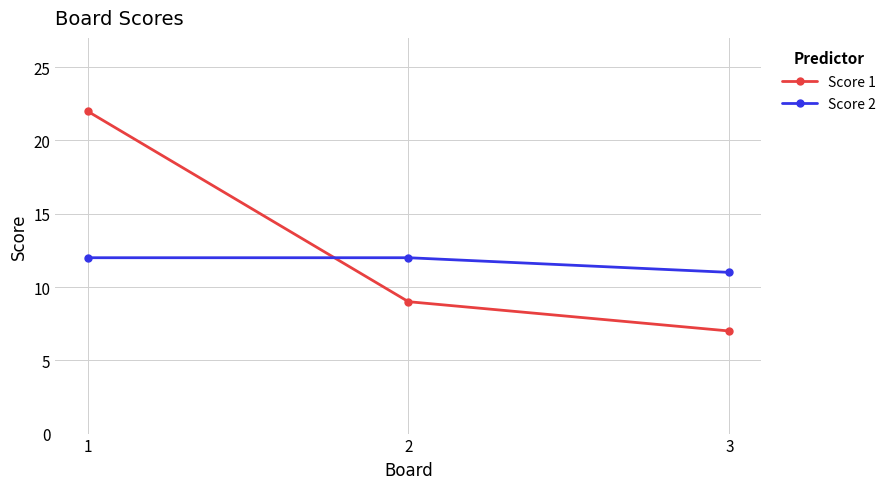

At which label does Score 2 reach its minimum?

3